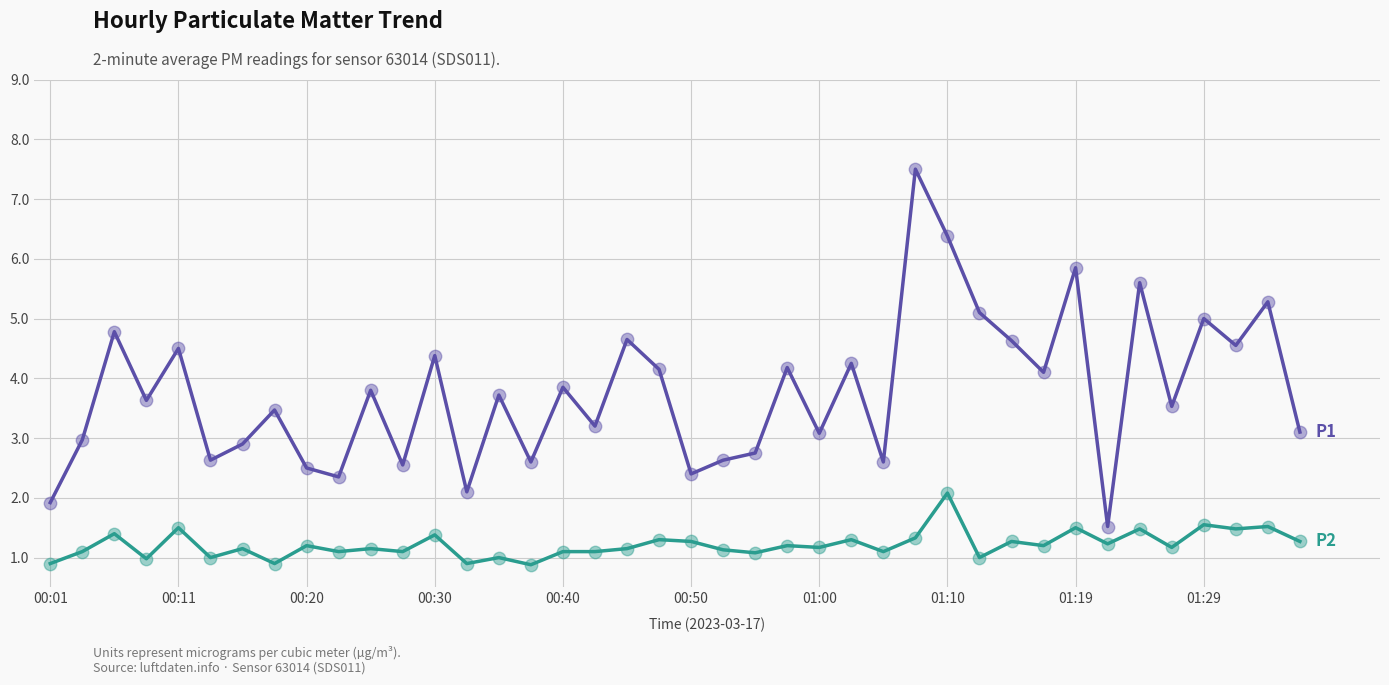

What is the smallest value displayed?

0.9